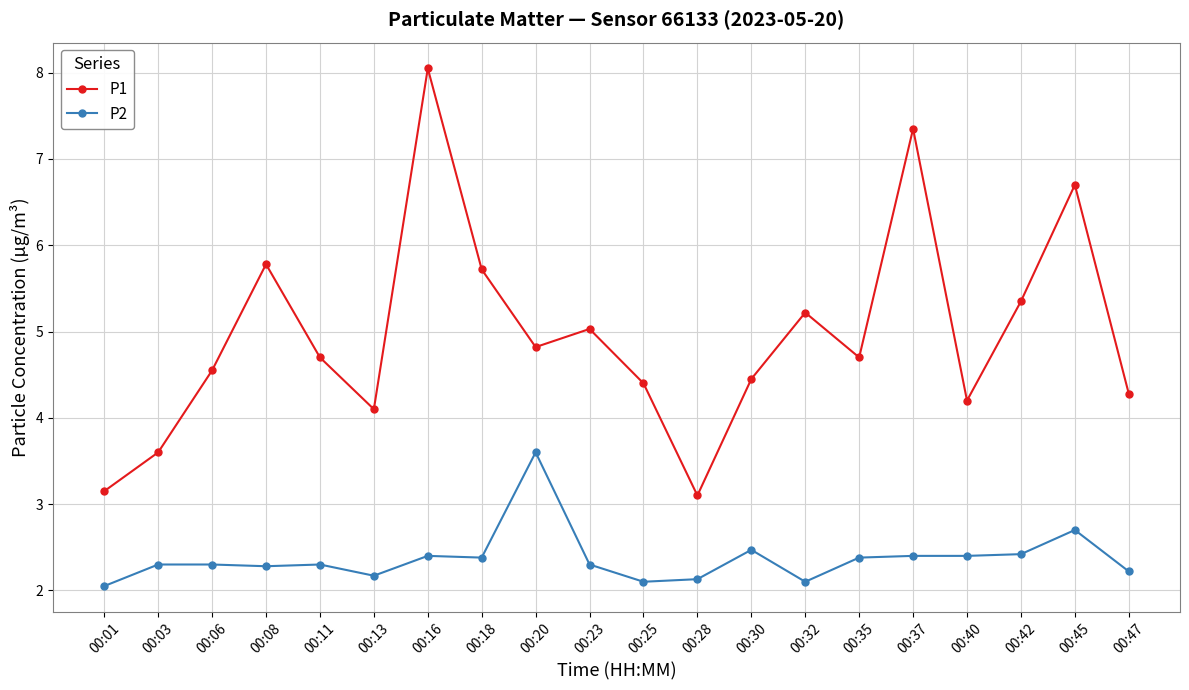

The P2 series shows 2.4 at 00:16. True or false?

True